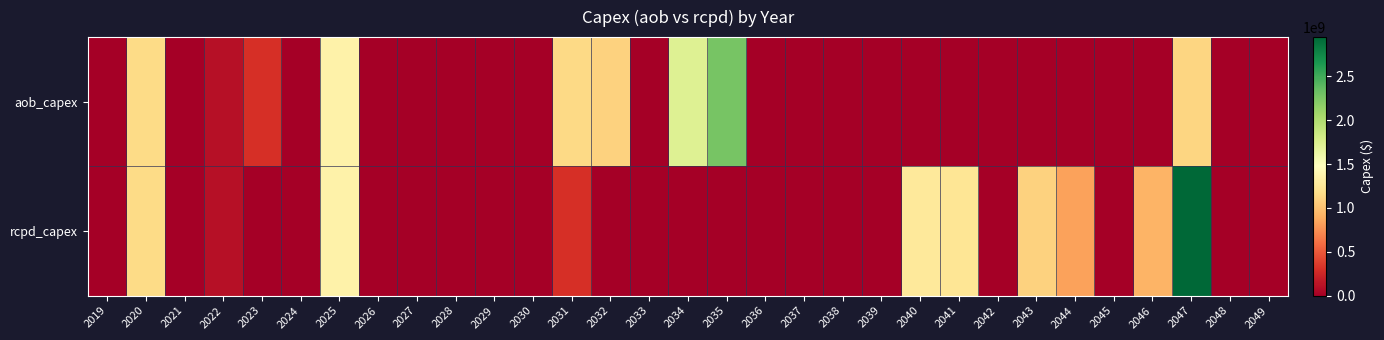

At which category does the chart reach its minimum across all series?

2019